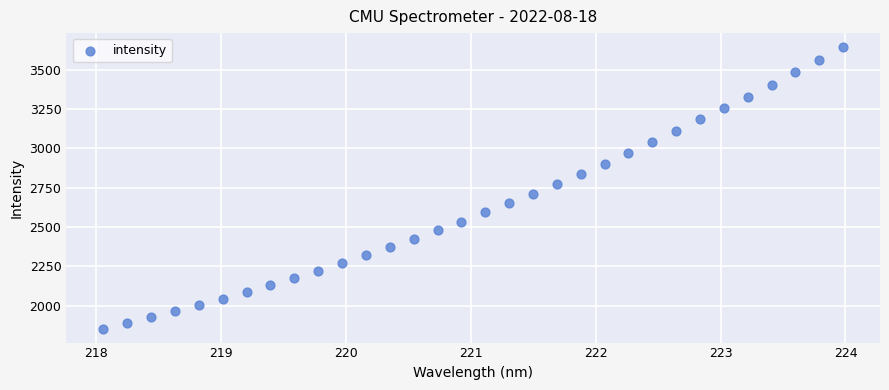

What is the range of X values (max minus min)?

5.9